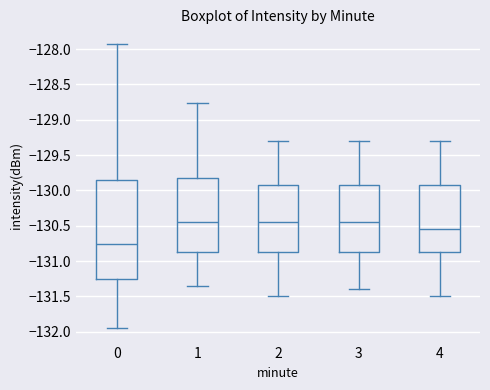

Reading left to right, read every box against the y-axis: the position of its median line, the range the box covers, and the ends of its whiskers. The values are not printed on the chart, so give them approximately, as read against the axis.

0: median -130.75, box -131.25 to -129.85, whiskers -131.95 to -127.90
1: median -130.45, box -130.85 to -129.80, whiskers -131.35 to -128.75
2: median -130.45, box -130.85 to -129.90, whiskers -131.50 to -129.30
3: median -130.45, box -130.85 to -129.90, whiskers -131.40 to -129.30
4: median -130.55, box -130.85 to -129.90, whiskers -131.50 to -129.30